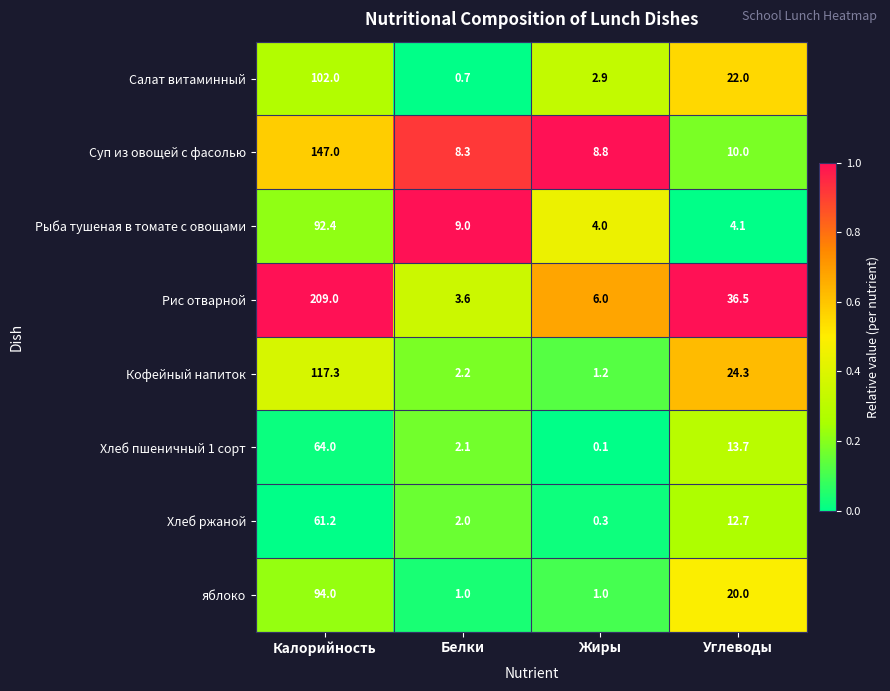

At which label is Рыба тушеная в томате с овощами closest to 48?

Белки